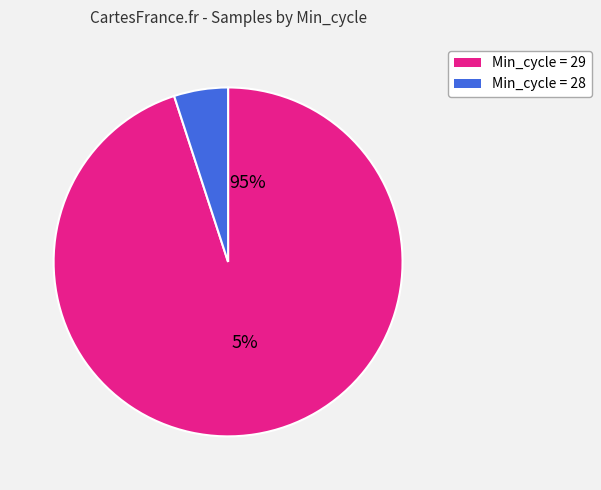

Which category has the biggest portion of the pie?

29